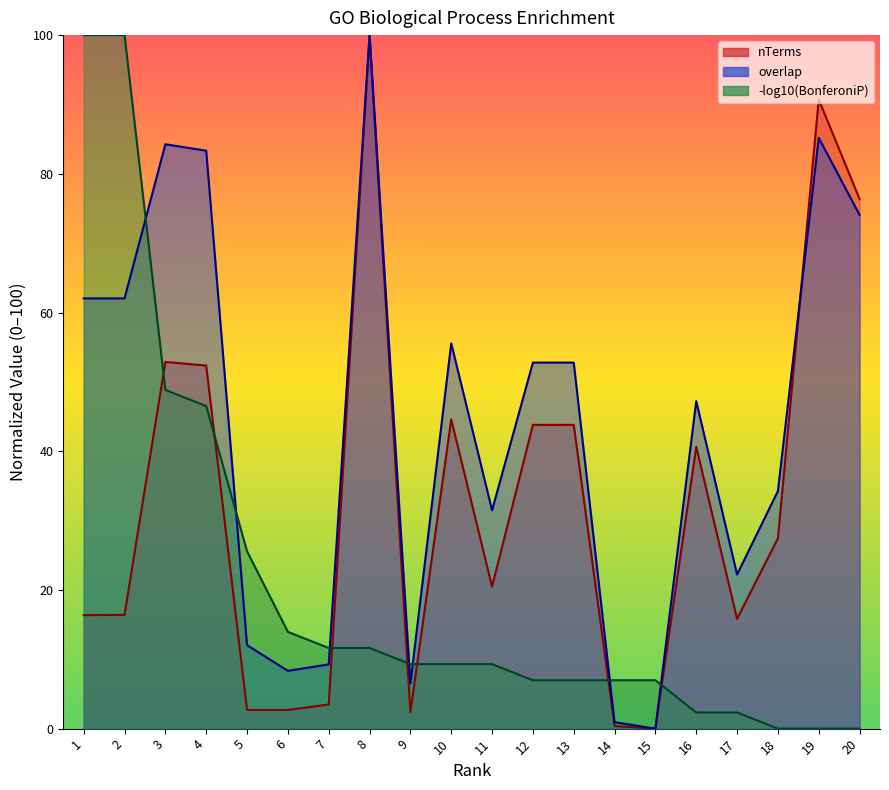

The overlap series shows 87.9 at 13. True or false?

False